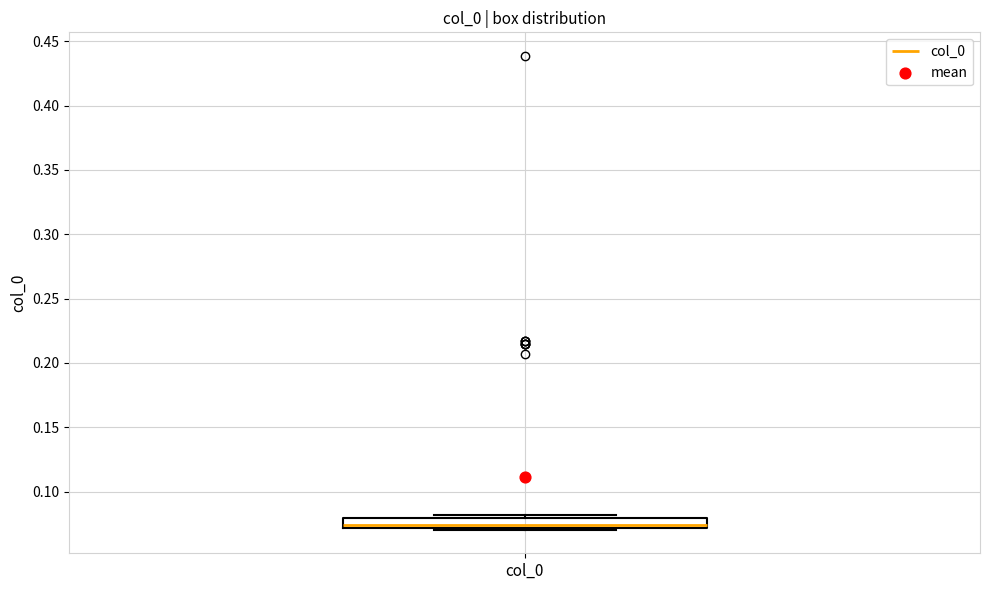

Read this box plot against the y-axis: the position of the median line, the range covered by the box, and the ends of both whiskers. The values are not printed on the chart, so give them approximately, as read against the axis.

median 0.075, box 0.070 to 0.080, whiskers 0.070 to 0.080 (just above the box's upper edge)